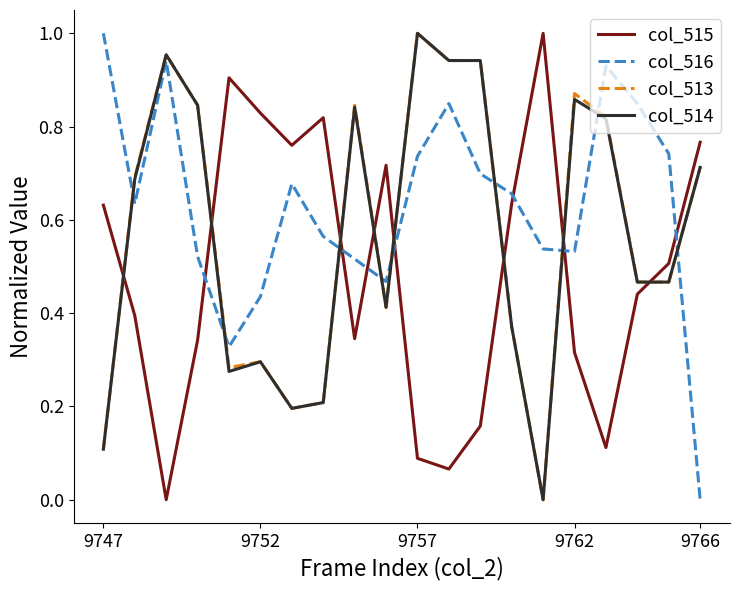

Which series ends up on top after the final intersection of col_516 and col_514?

col_514